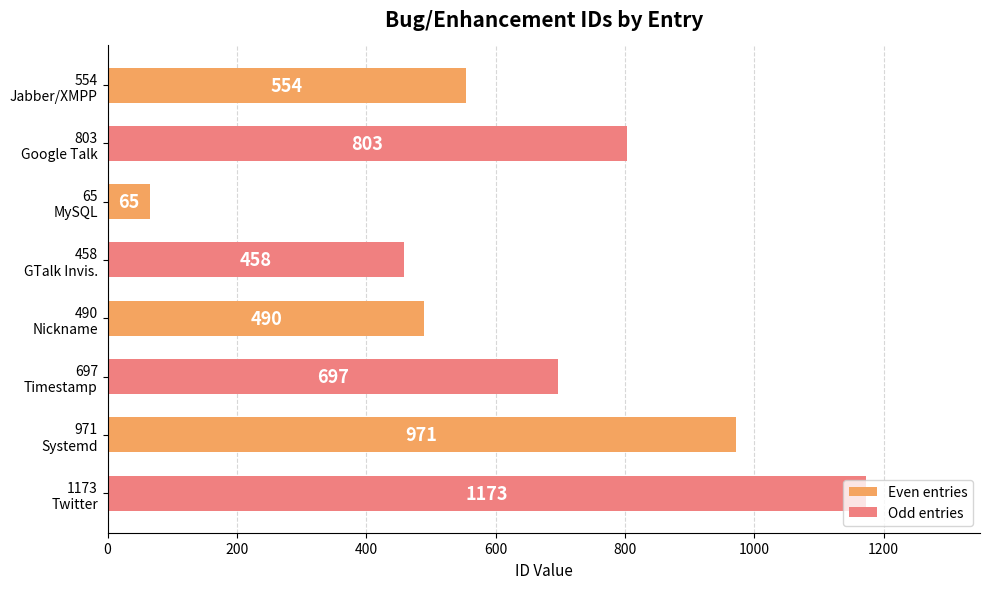

Which series has the largest range (max minus min)?

Even entries